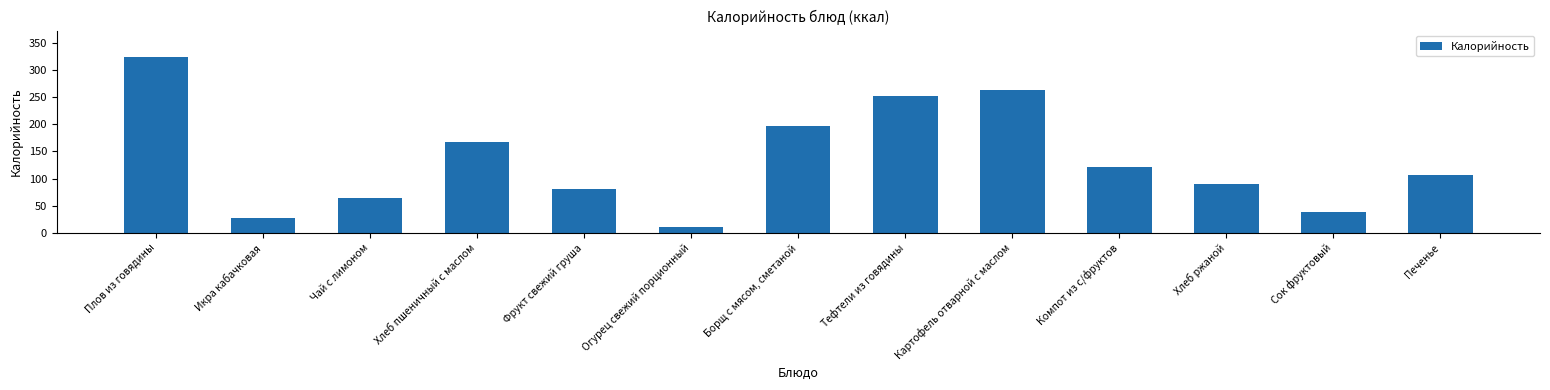

Where is the data nearest to the value 167?

Хлеб пшеничный с маслом